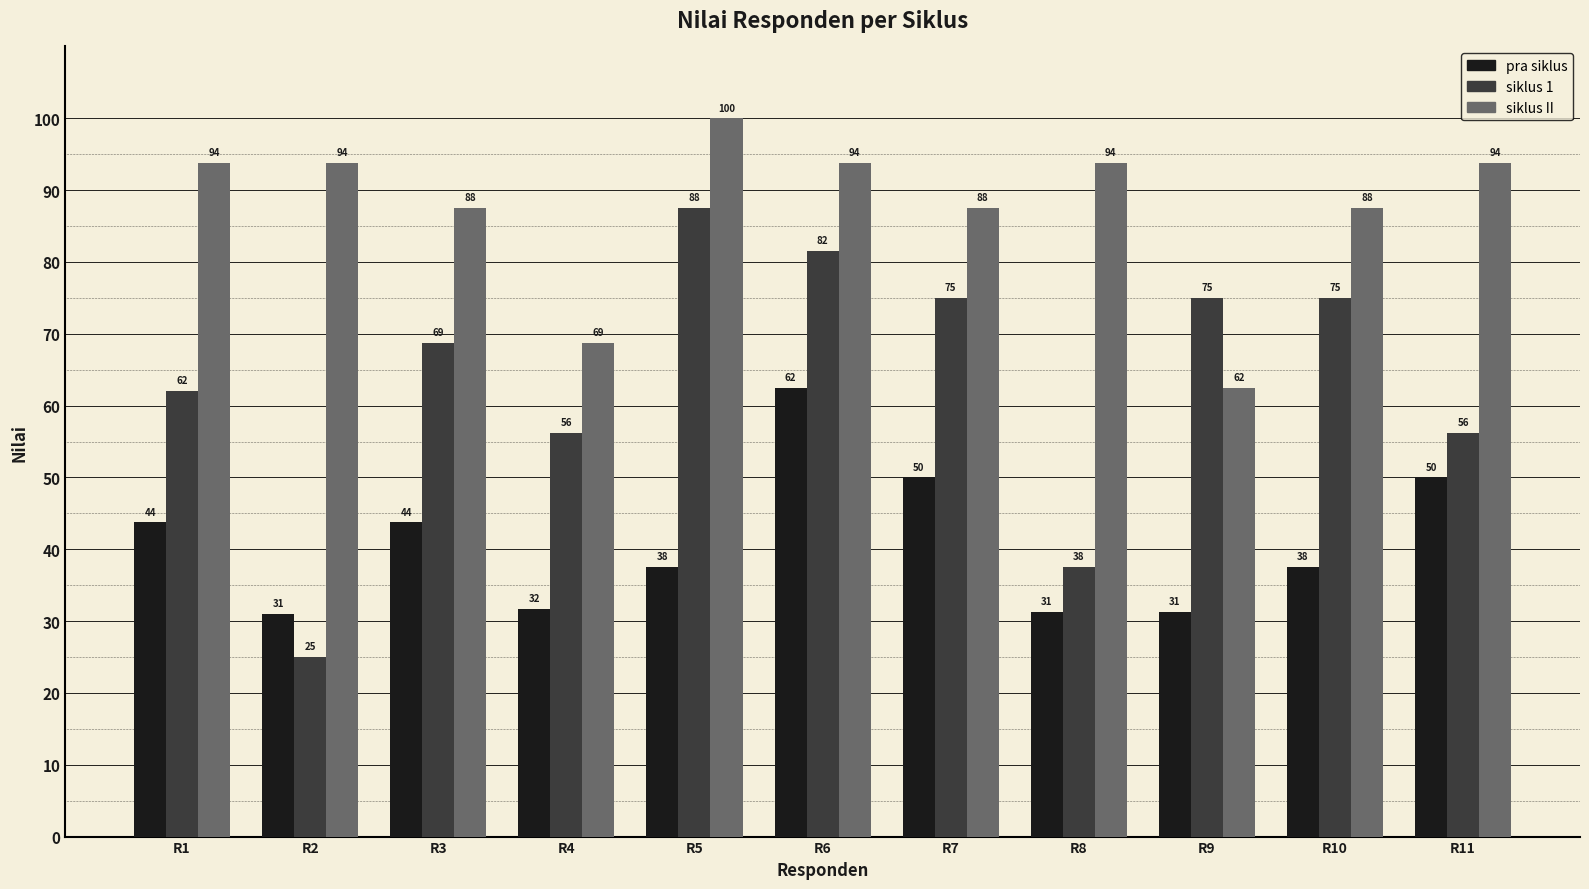

What is the value of the pra siklus bar at the 11th from the left?

50.0